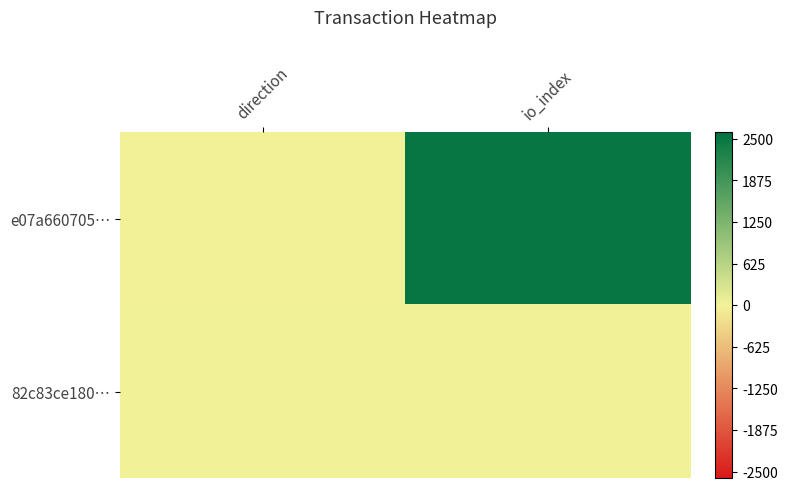

Reading right to left, list all the values displayed in this chart.

e07a660705…: io_index=2509	direction=-1
82c83ce180…: io_index=5	direction=1